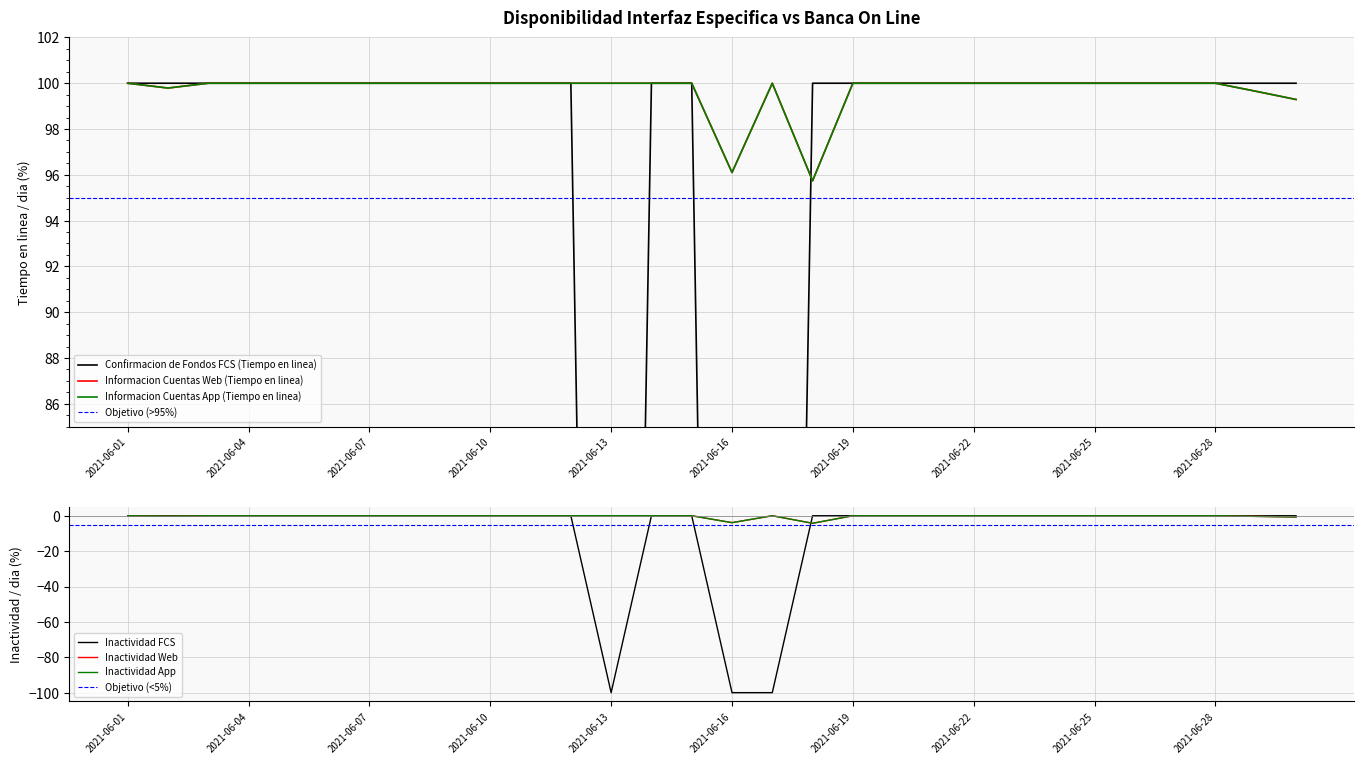

How many categories are shown in the chart?

30